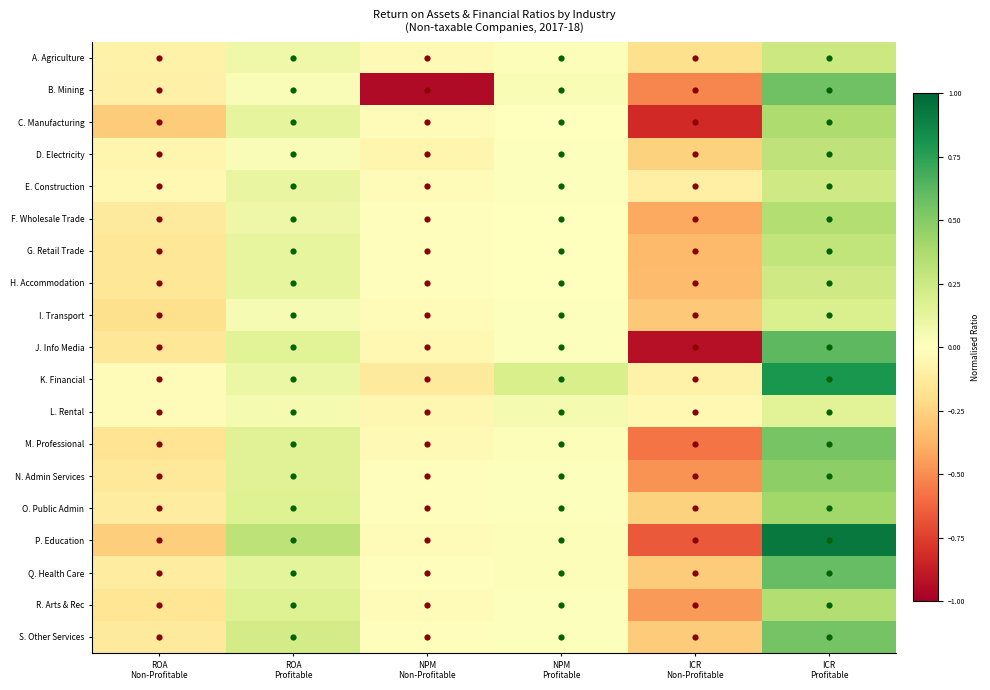

Which has a higher value, ROA
Non-Profitable or NPM
Non-Profitable?

NPM
Non-Profitable